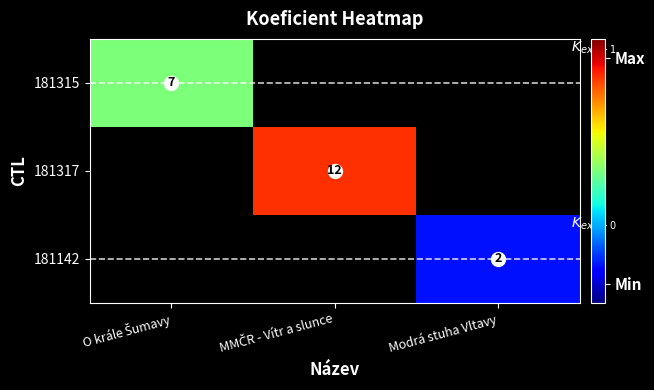

What is the maximum value shown in the chart?

12.0